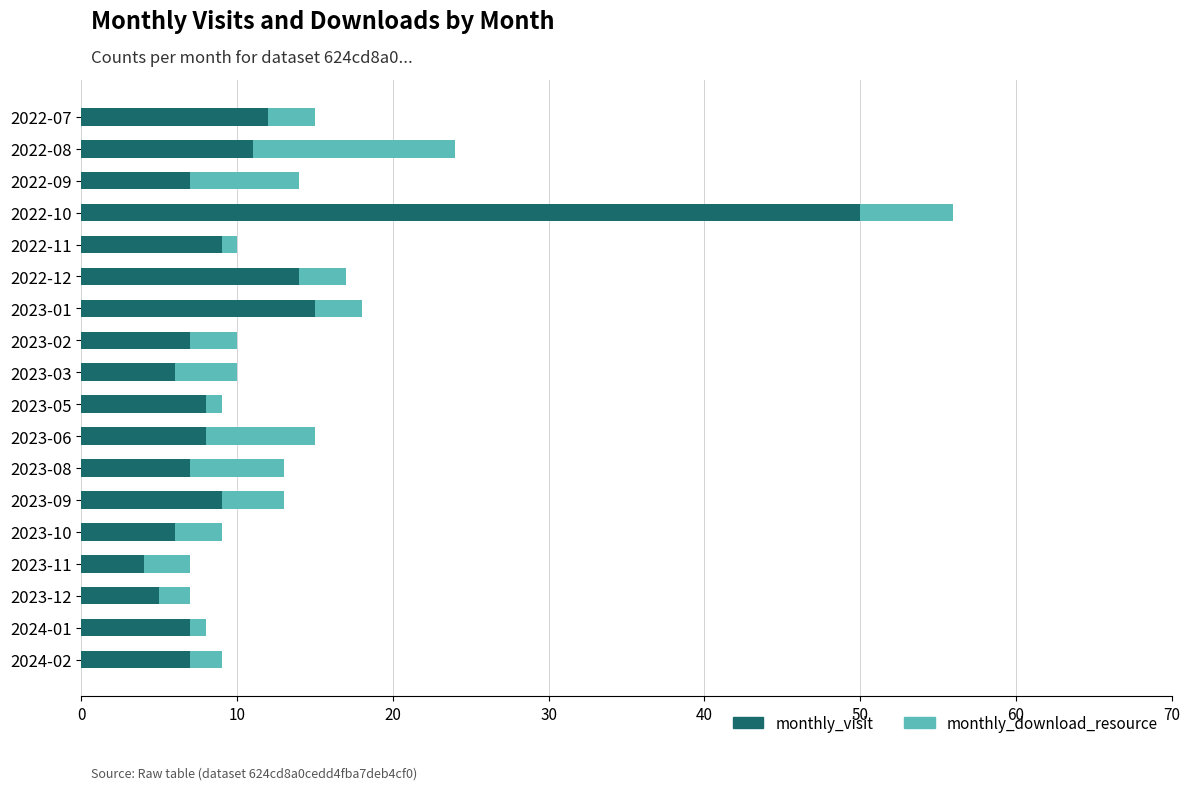

What is the total value across all series at 2023-01?

18